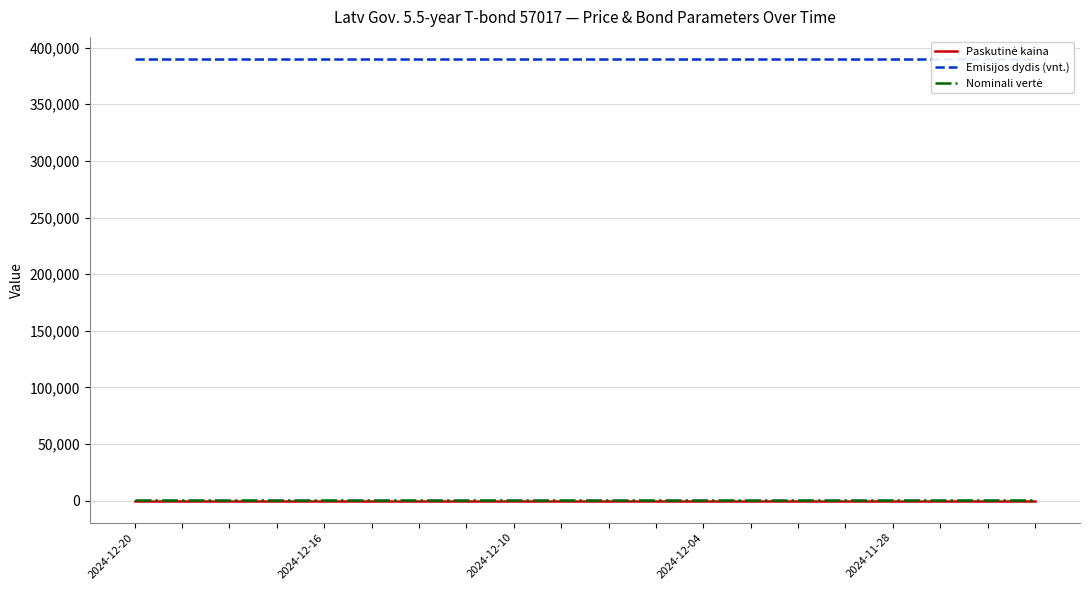

What is the value of the Nominali vertė point at the 16th from the left?

1000.0